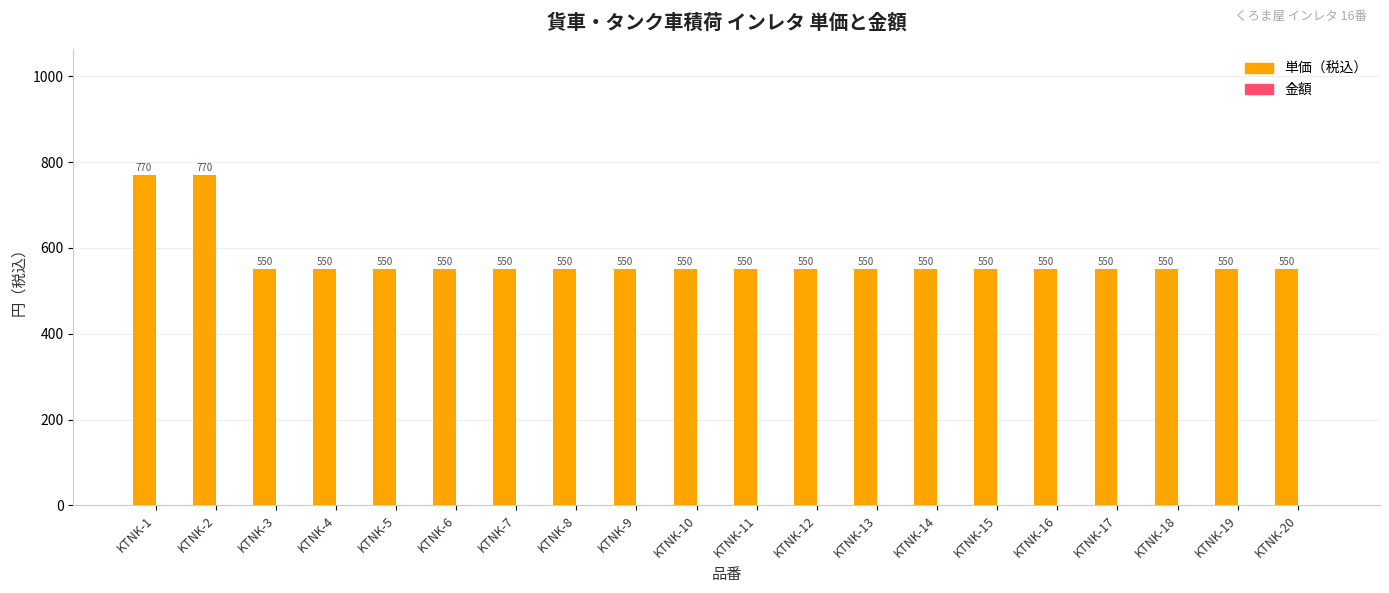

Between KTNK-9 and KTNK-1, which is larger?

KTNK-1